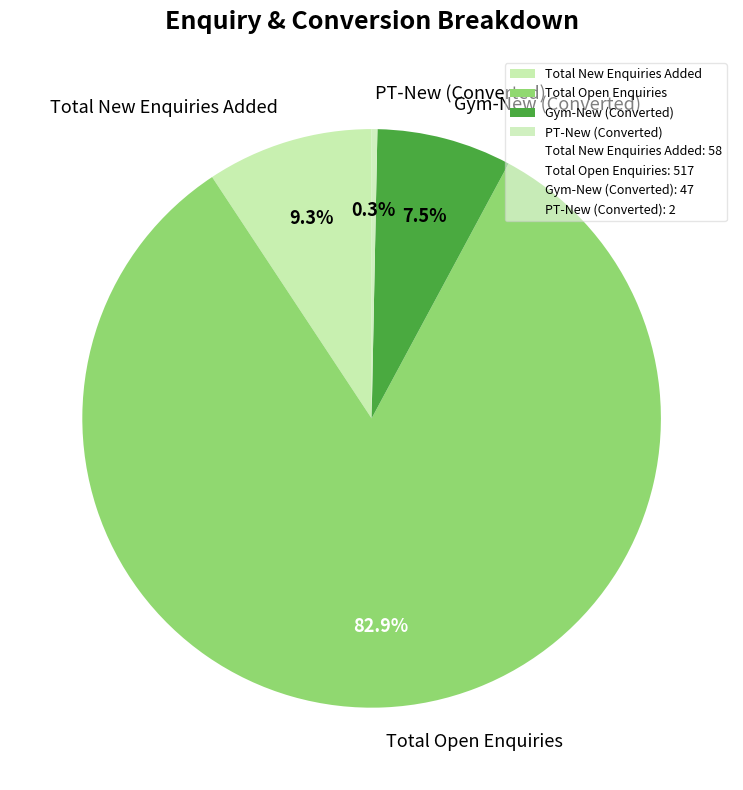

True or false: Gym-New (Converted) accounts for 1% of the total.

False